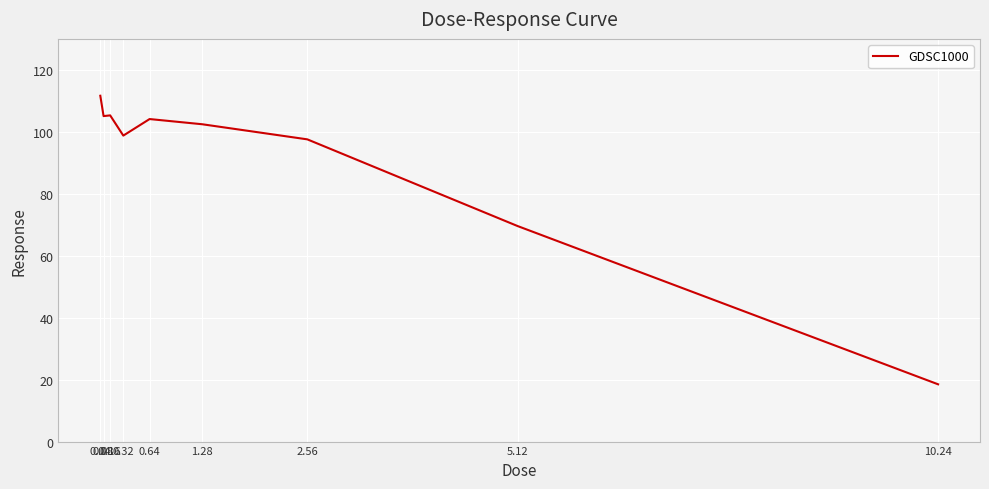

What is the difference between the maximum and minimum values?

93.2